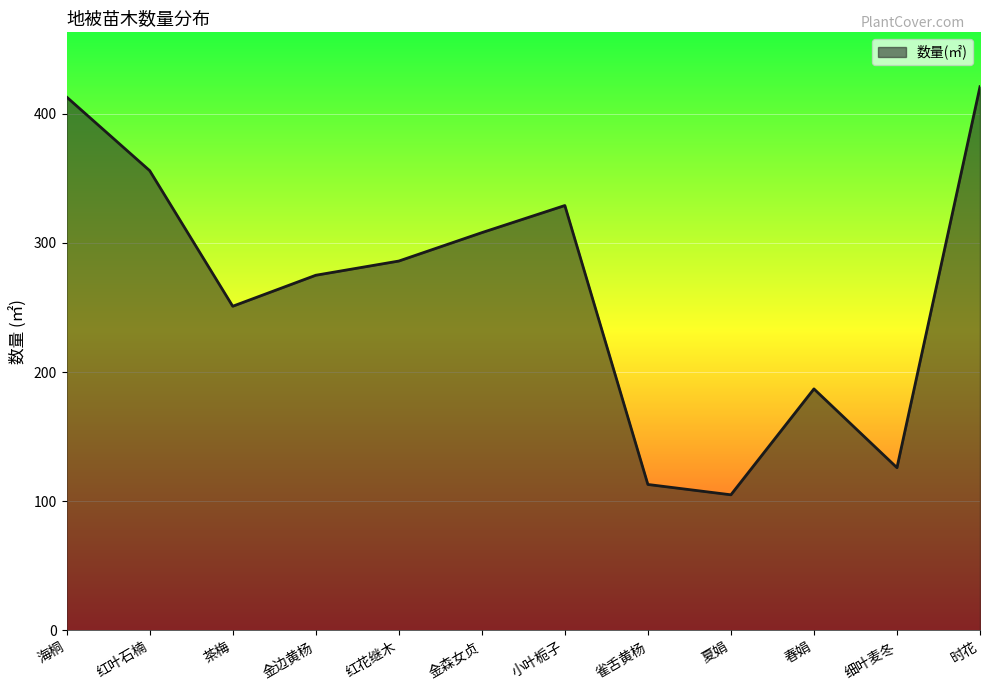

The value at 红花继木 is 505. True or false?

False